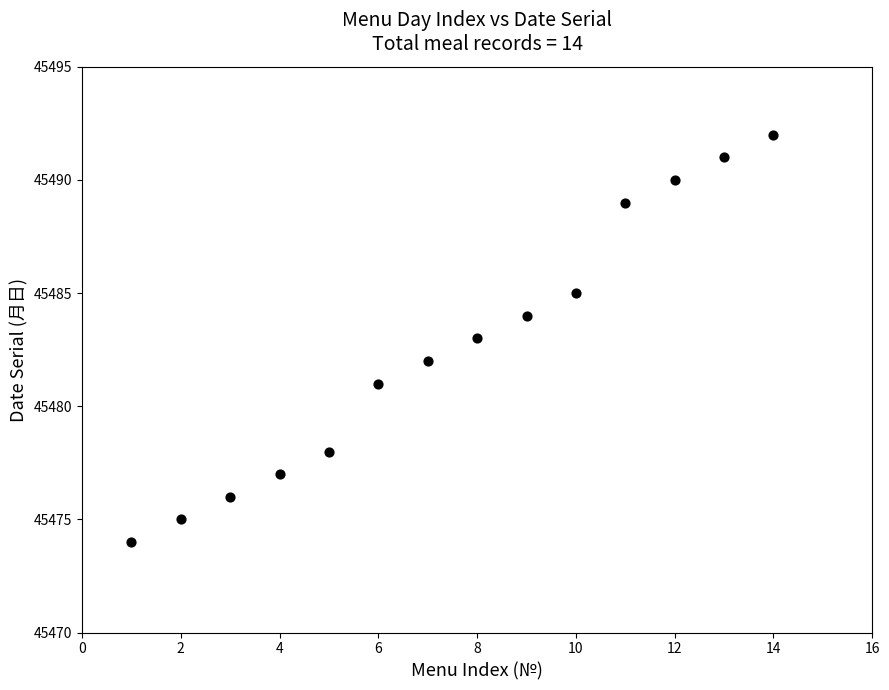

What is the range of Y values (max minus min)?

18